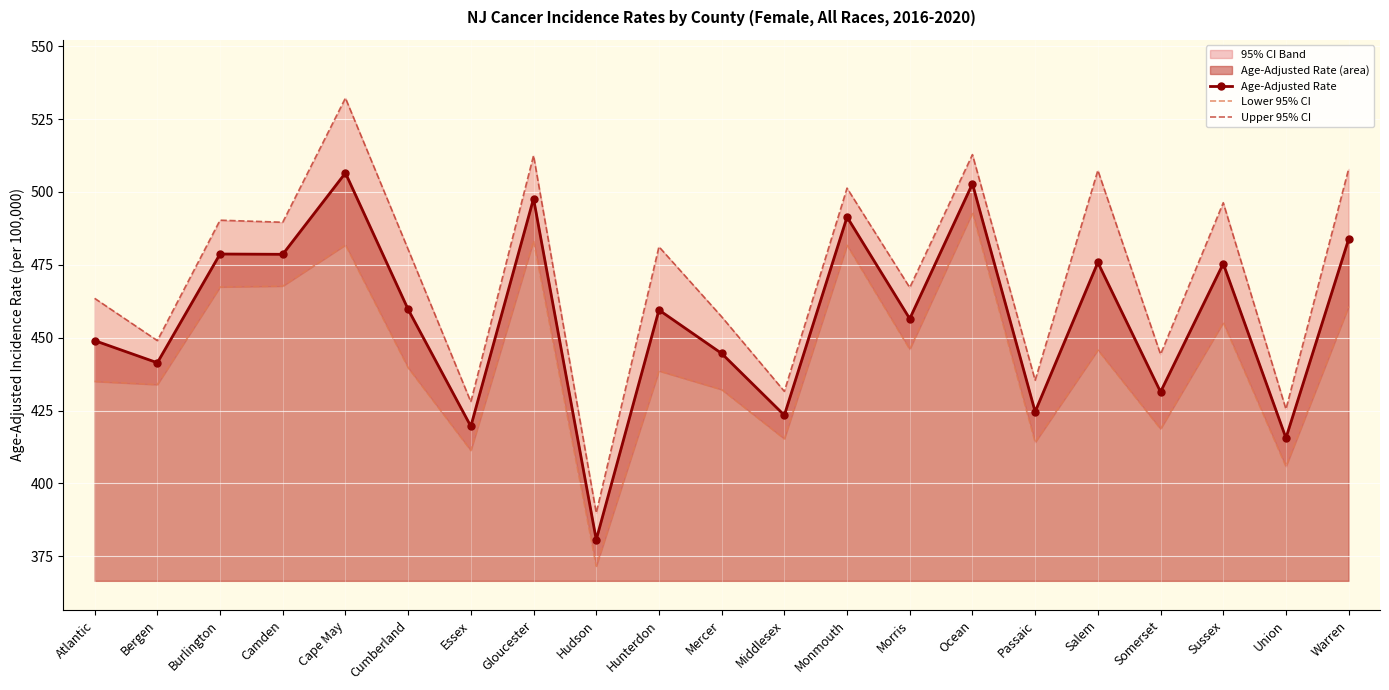

Where is the first local minimum for Age-Adjusted Rate?

Bergen